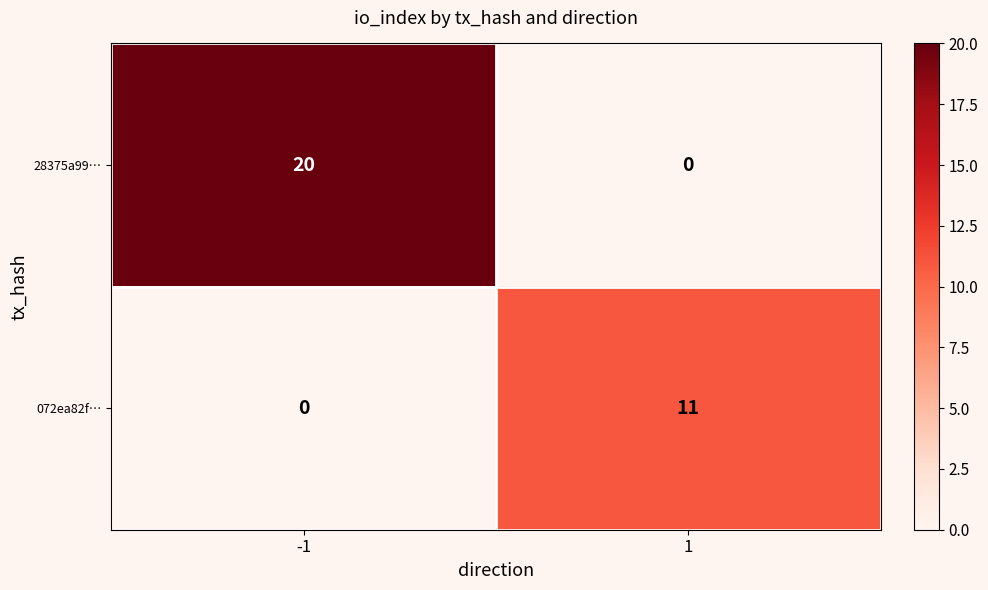

The value of 072ea82f… at -1 is 7. True or false?

False